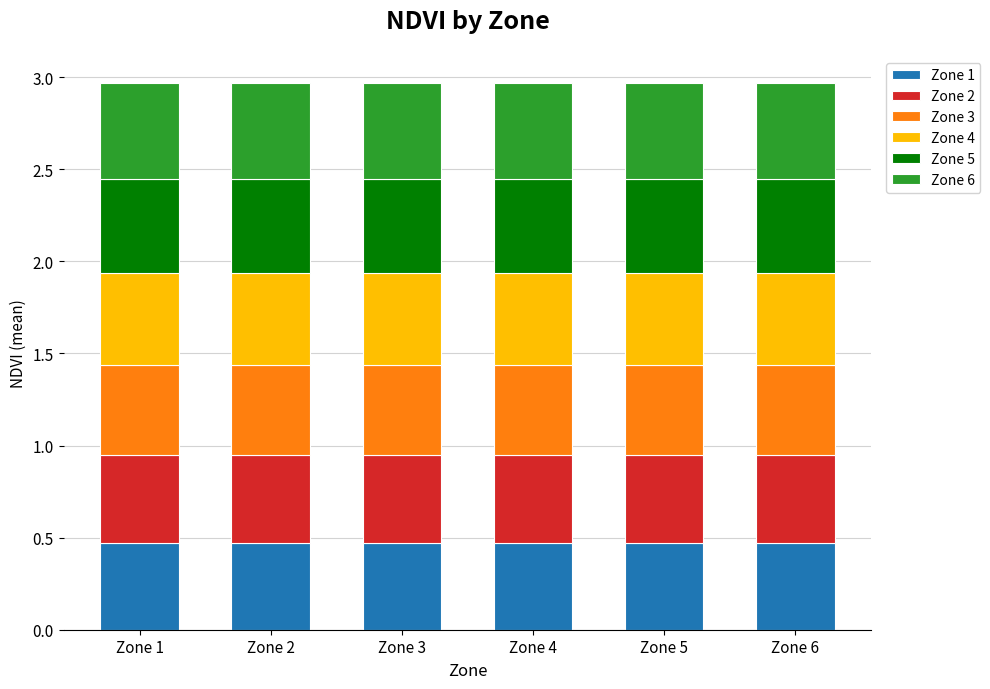

What is the highest value of the Zone 1 series?

0.5